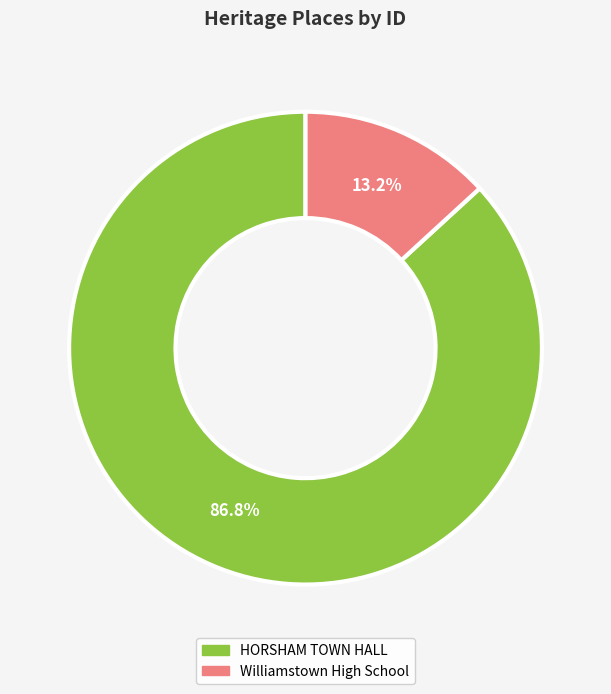

The Williamstown High School slice represents 13% of the pie. True or false?

True